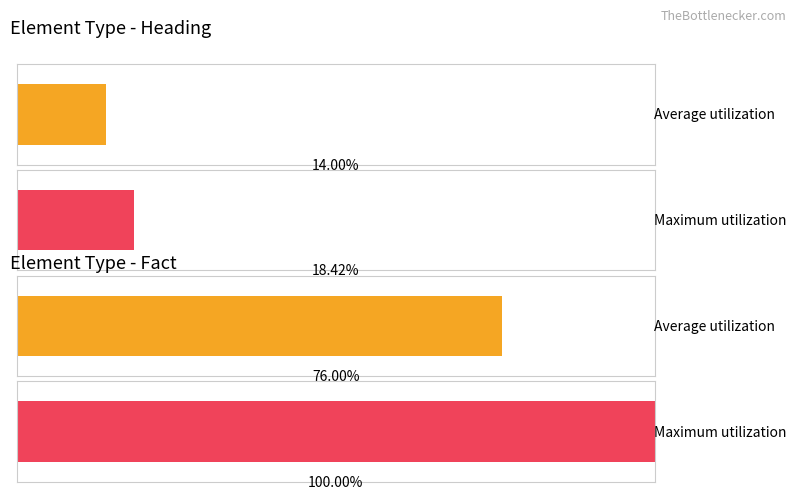

What are all the series names shown in the legend?

Average utilization, Maximum utilization